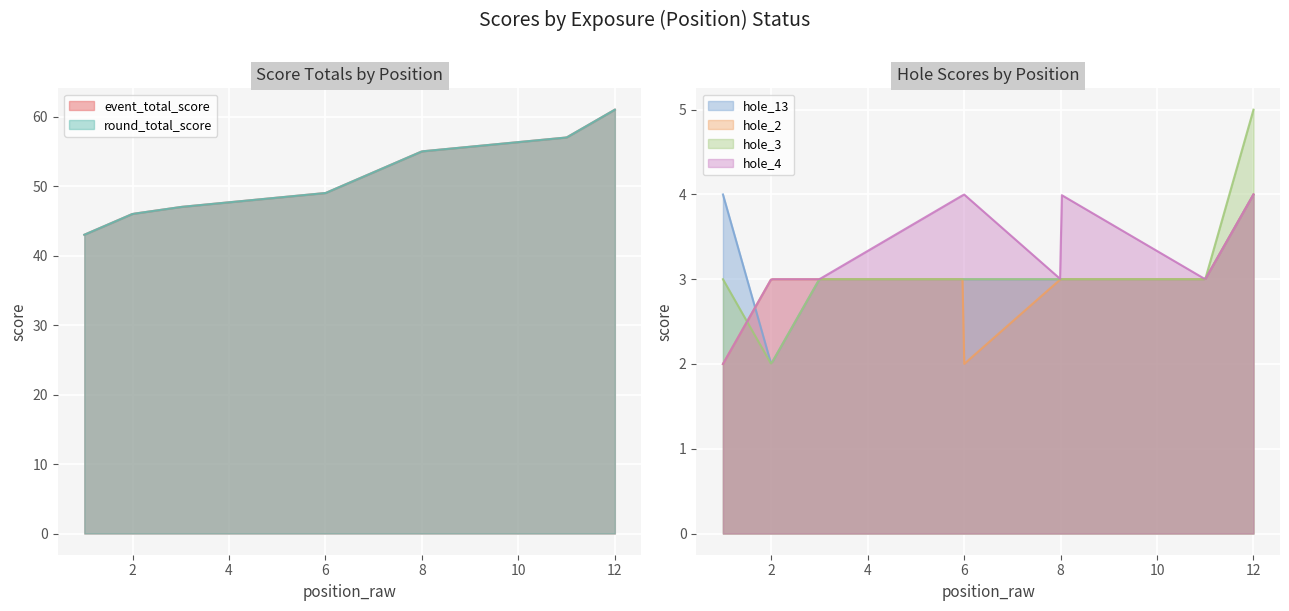

True or false: hole_2 has a value of 5 at 3.

False